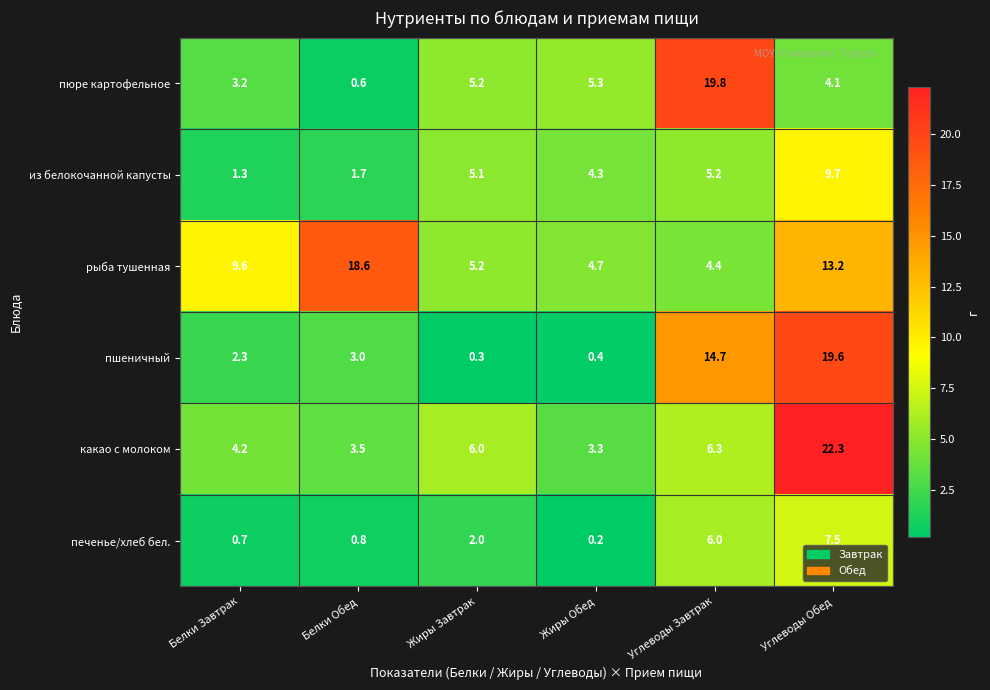

Rank the categories by из белокочанной капусты value from highest to lowest.

Углеводы Обед, Углеводы Завтрак, Жиры Завтрак, Жиры Обед, Белки Обед, Белки Завтрак